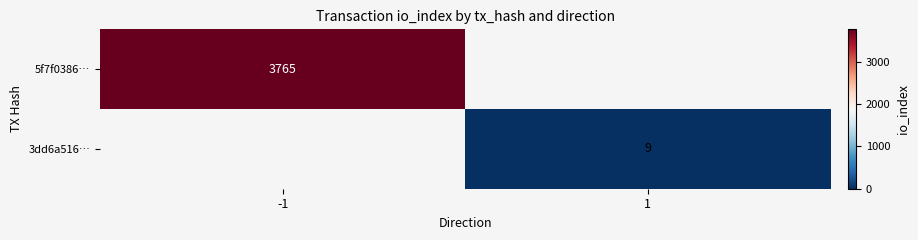

Is the value of 5f7f0386… at -1 greater than the value of 3dd6a516… at 1?

Yes